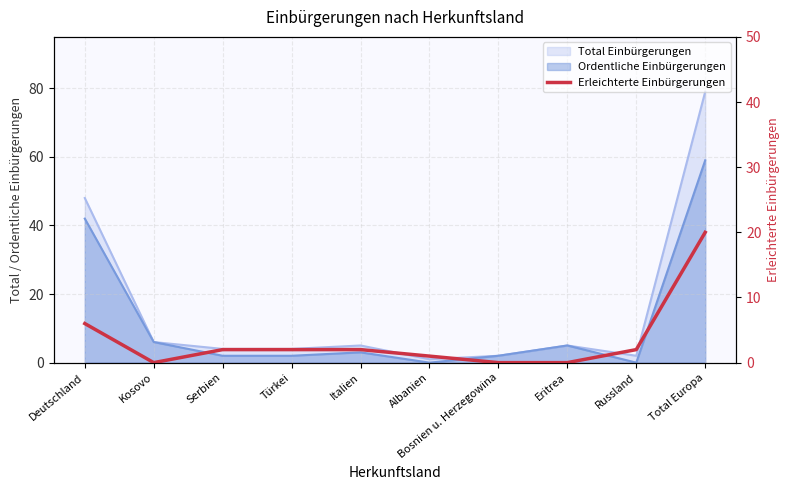

Does the chart have visible grid lines?

Yes